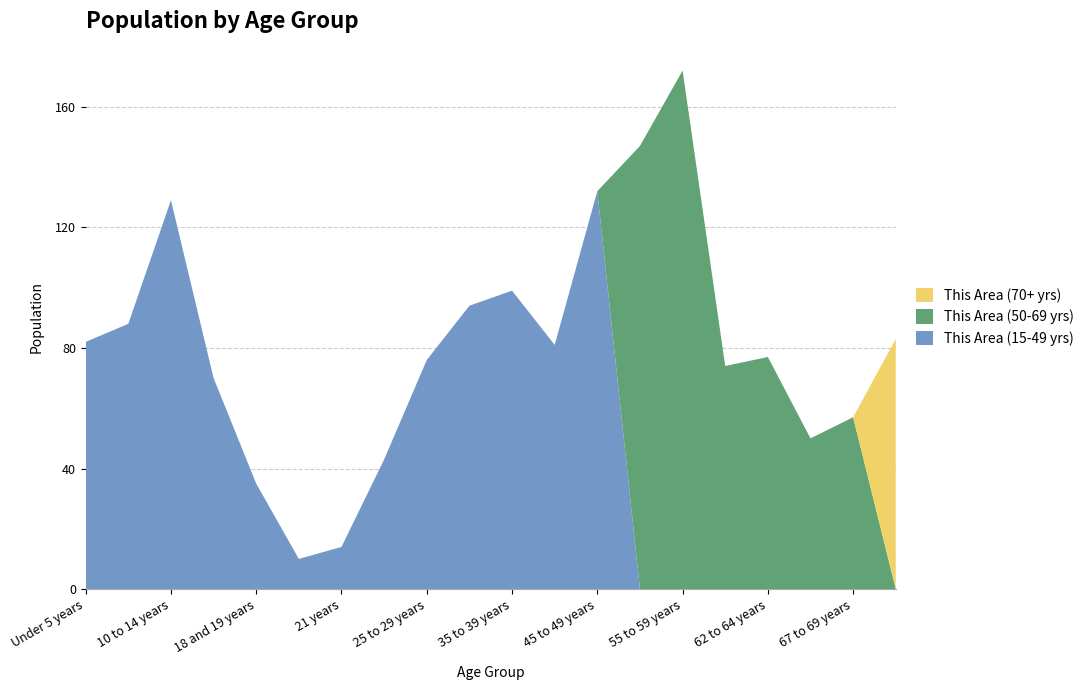

Reading left to right, transcribe all the data shown in this chart.

This Area (15-49 yrs): Under 5 years=82	5 to 9 years=88	10 to 14 years=129	15 to 17 years=70	18 and 19 years=35	20 years=10	21 years=14	22 to 24 years=43	25 to 29 years=76	30 to 34 years=94	35 to 39 years=99	40 to 44 years=81	45 to 49 years=132	50 to 54 years=0	55 to 59 years=0	60 and 61 years=0	62 to 64 years=0	65 and 66 years=0	67 to 69 years=0	70 to 74 years=0
This Area (50-69 yrs): Under 5 years=0	5 to 9 years=0	10 to 14 years=0	15 to 17 years=0	18 and 19 years=0	20 years=0	21 years=0	22 to 24 years=0	25 to 29 years=0	30 to 34 years=0	35 to 39 years=0	40 to 44 years=0	45 to 49 years=0	50 to 54 years=147	55 to 59 years=172	60 and 61 years=74	62 to 64 years=77	65 and 66 years=50	67 to 69 years=57	70 to 74 years=0
This Area (70+ yrs): Under 5 years=0	5 to 9 years=0	10 to 14 years=0	15 to 17 years=0	18 and 19 years=0	20 years=0	21 years=0	22 to 24 years=0	25 to 29 years=0	30 to 34 years=0	35 to 39 years=0	40 to 44 years=0	45 to 49 years=0	50 to 54 years=0	55 to 59 years=0	60 and 61 years=0	62 to 64 years=0	65 and 66 years=0	67 to 69 years=0	70 to 74 years=83